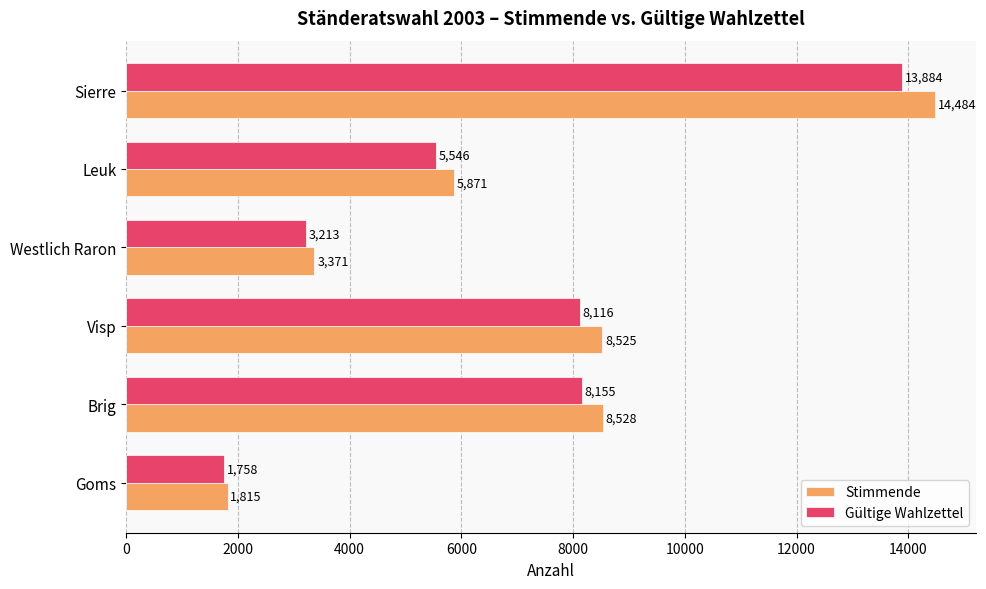

Which category has the lowest value across all series?

Goms